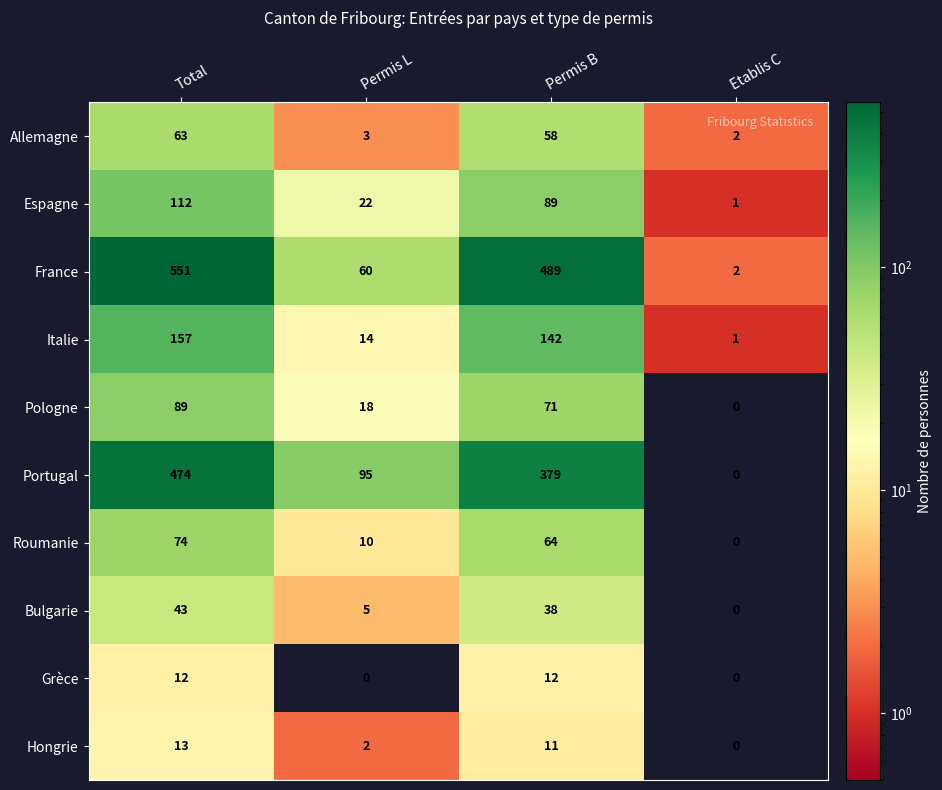

At which label does Italie first exceed 142?

Total